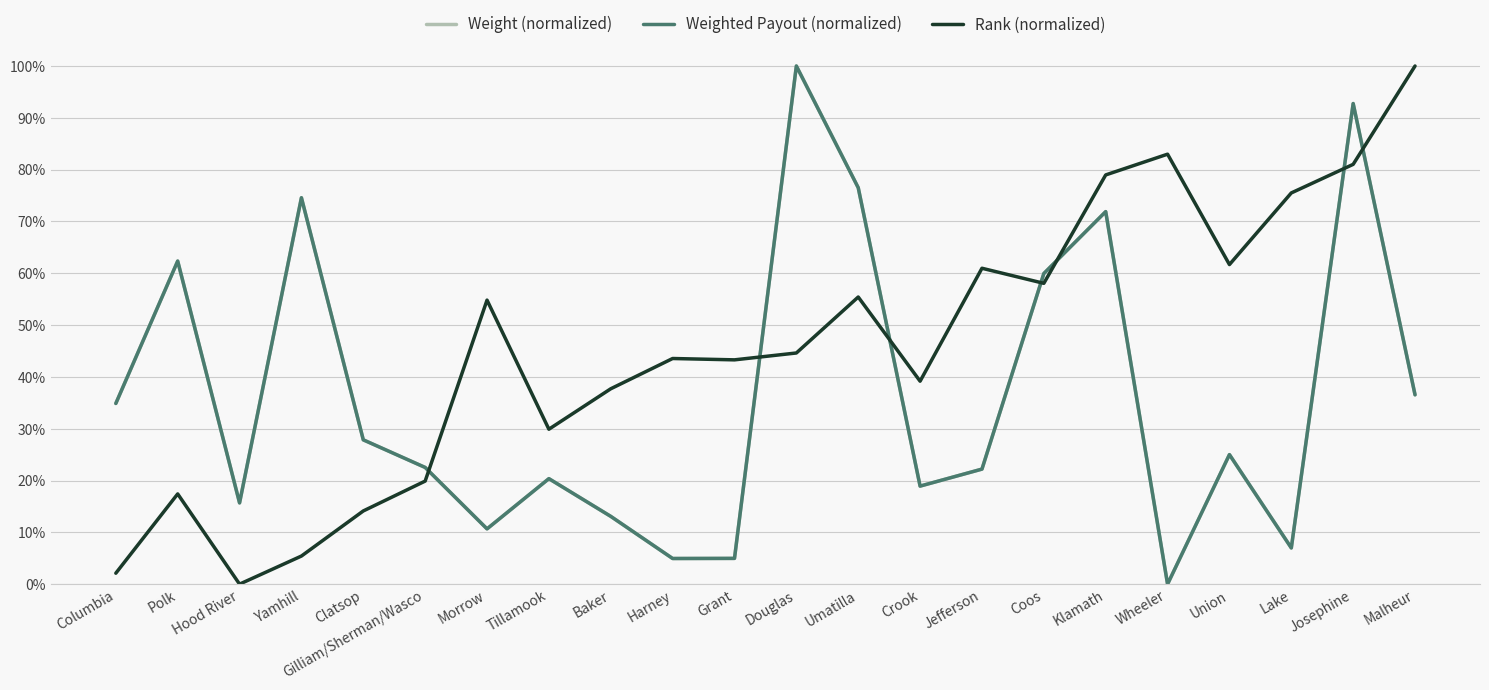

At how many categories does at least one series exceed 0?

22